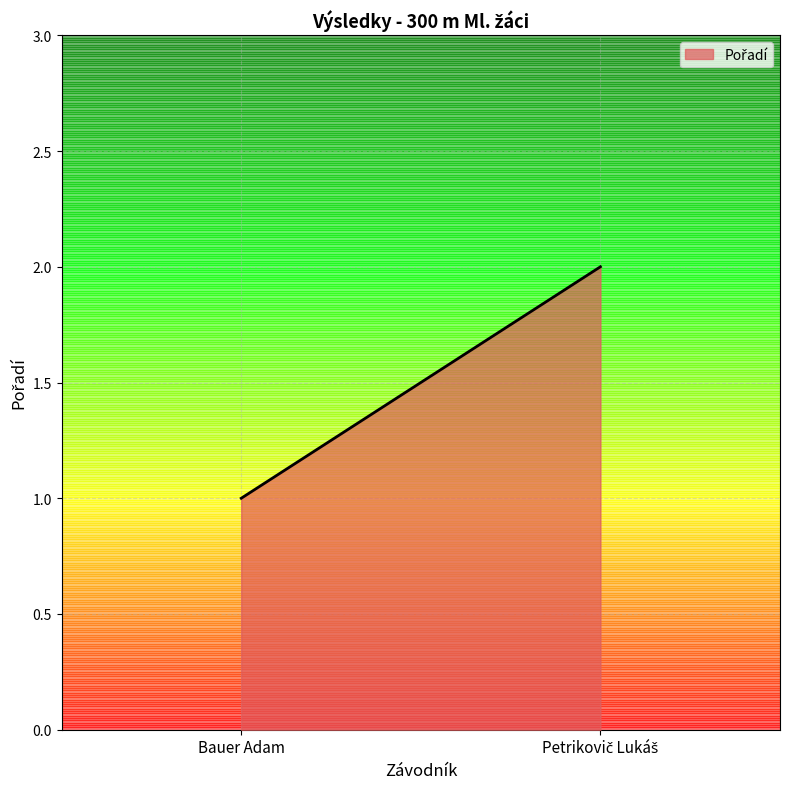

What position from the left is Bauer Adam?

1